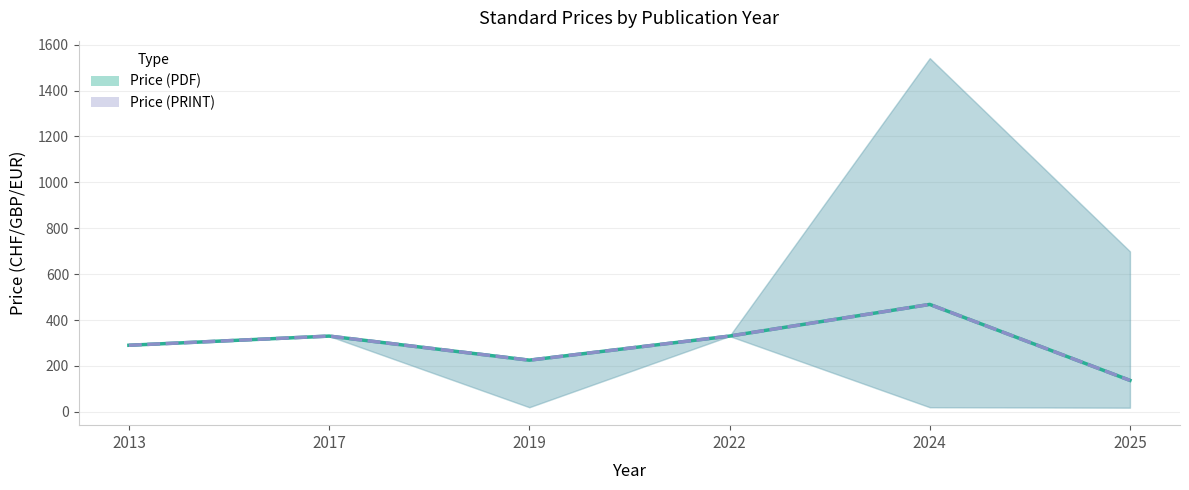

What is the difference between the Price (PRINT) avg values at 2024 and 2013?

178